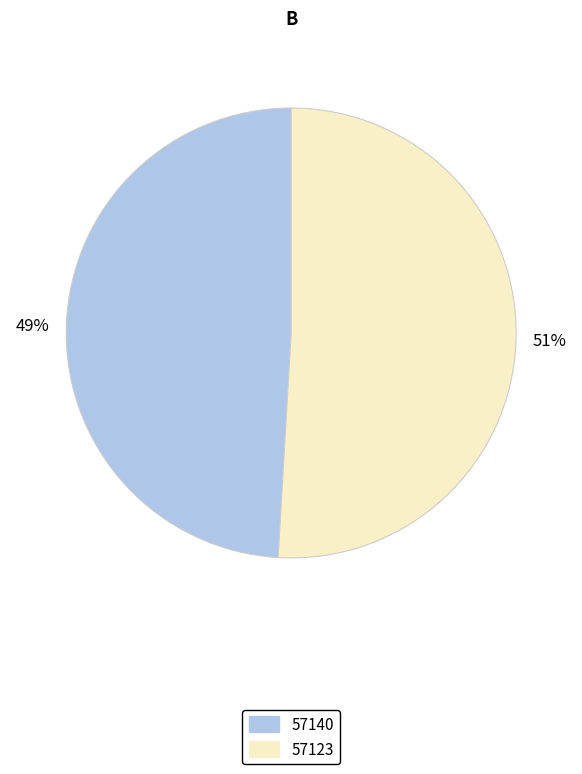

Which slice represents more than half of the pie?

57123